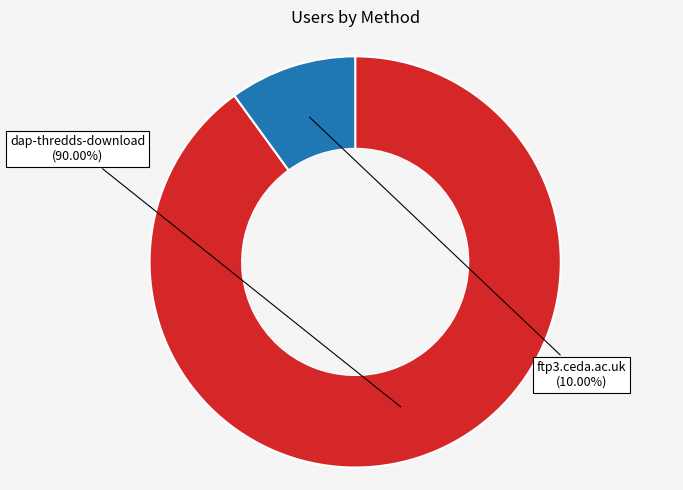

How many segments does this pie chart have?

2